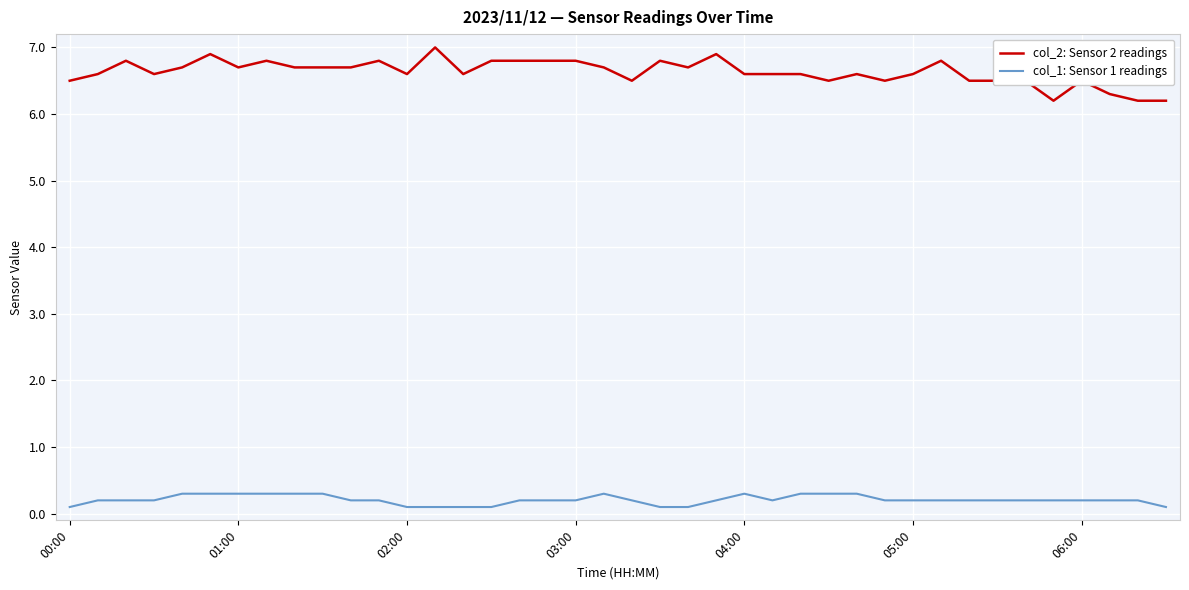

At how many categories does at least one series exceed 6?

40